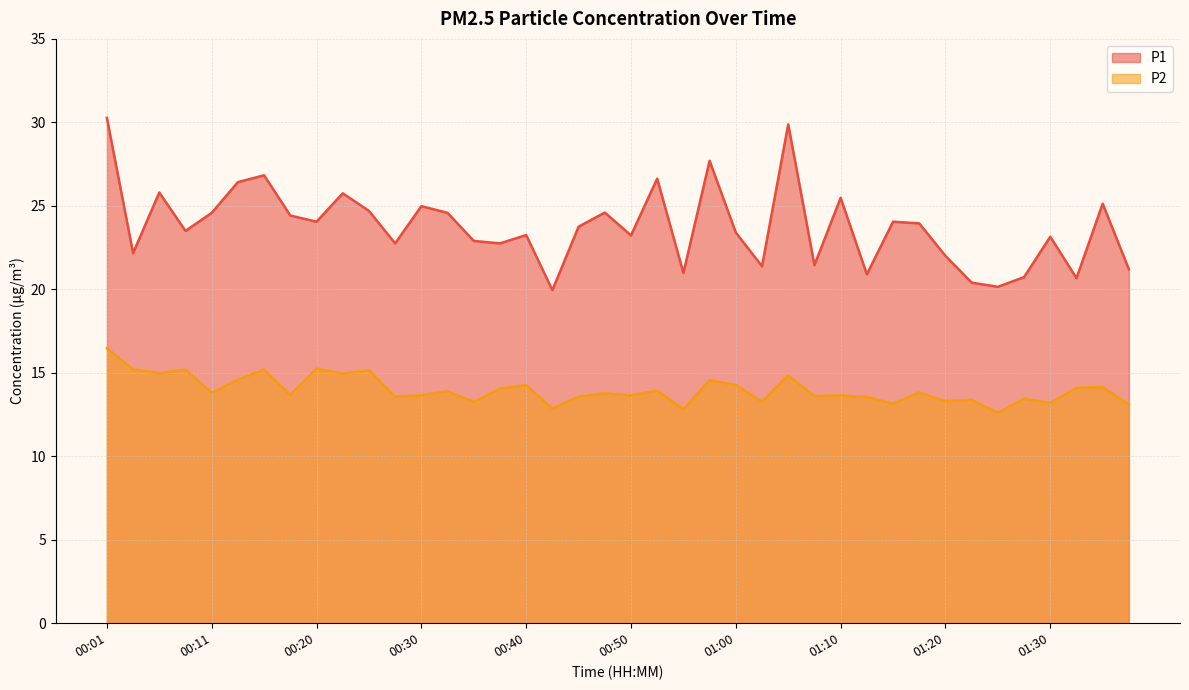

How many data points in P2 are above 13?

37